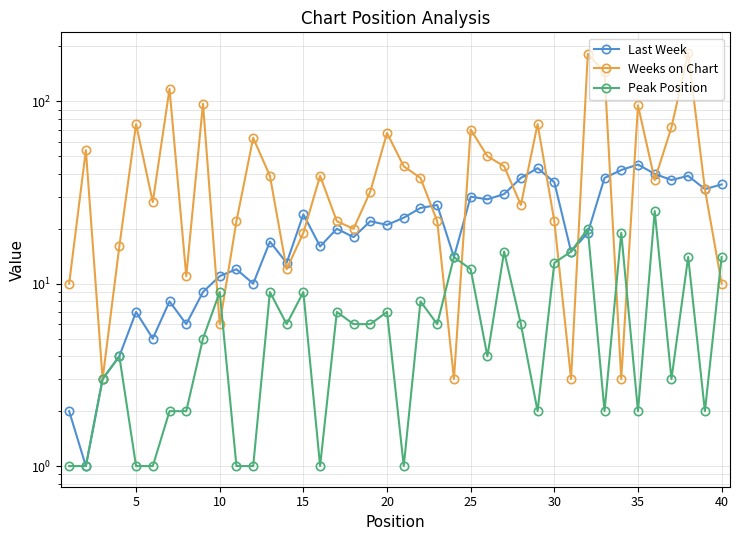

What are all the series names shown in the legend?

Last Week, Weeks on Chart, Peak Position